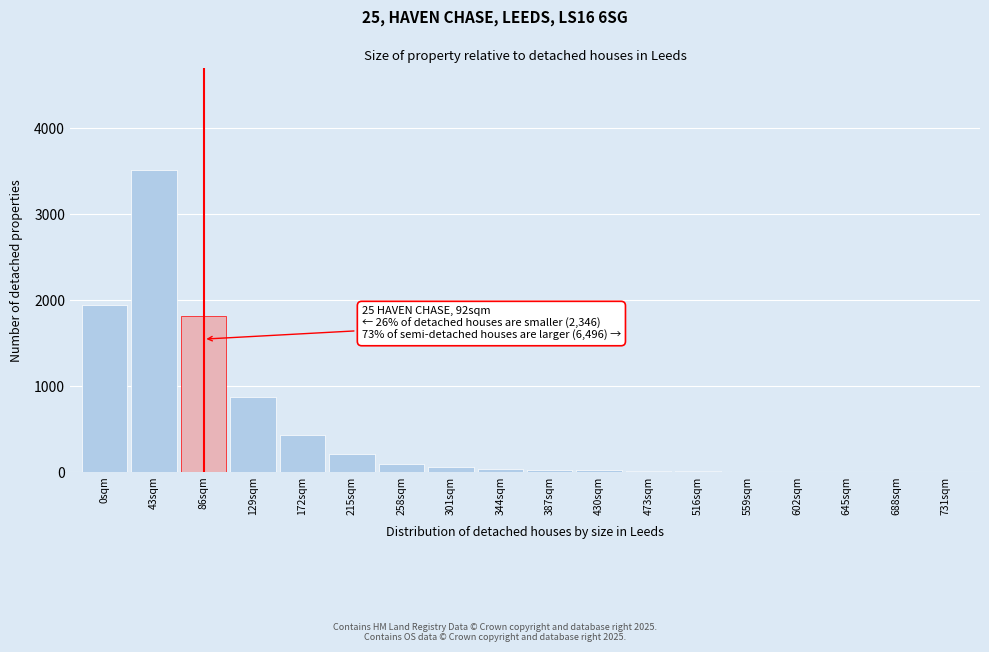

True or false: the data shows 87 at 172sqm.

False